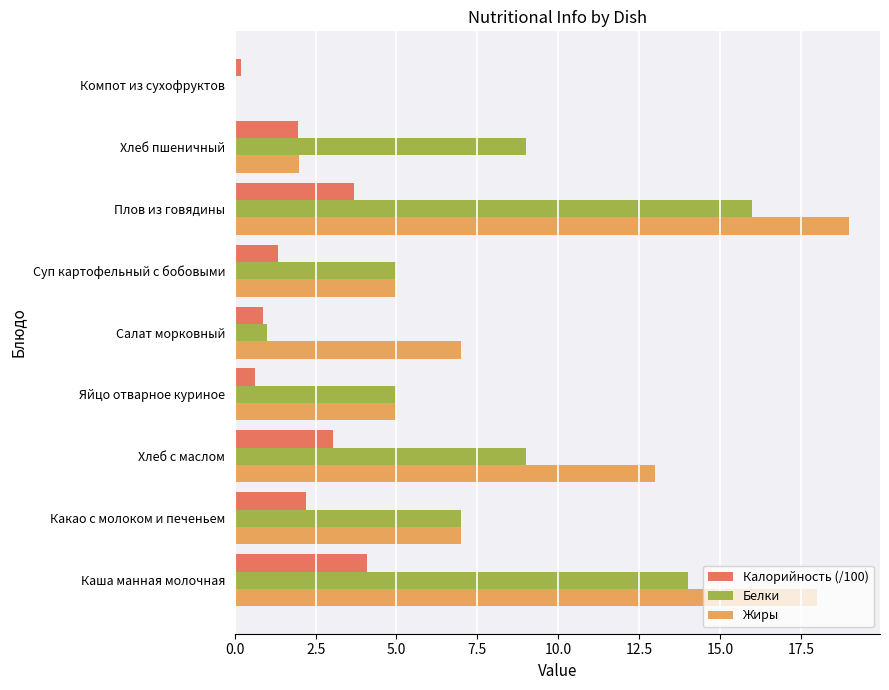

The value of Белки at Какао с молоком и печеньем is 2.8. True or false?

False